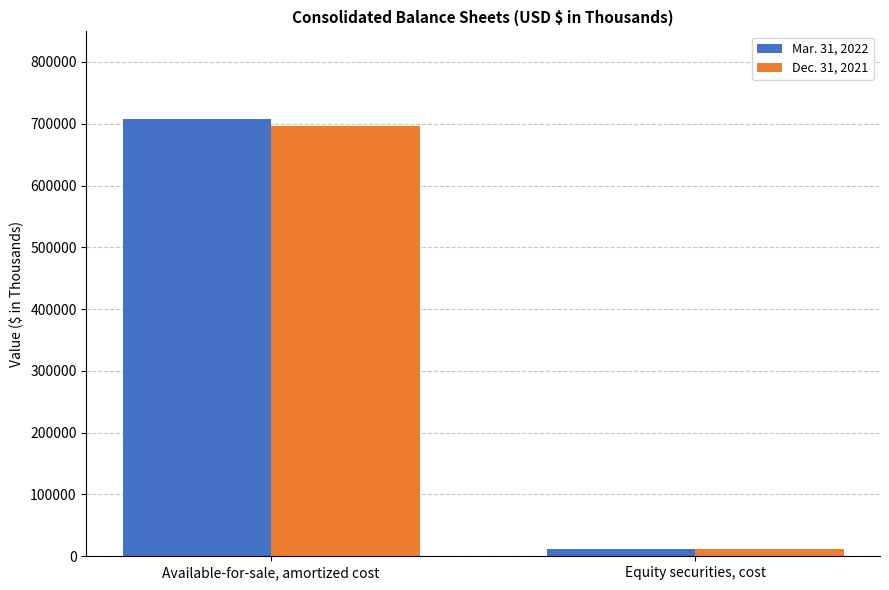

How many distinct data groups are displayed?

2